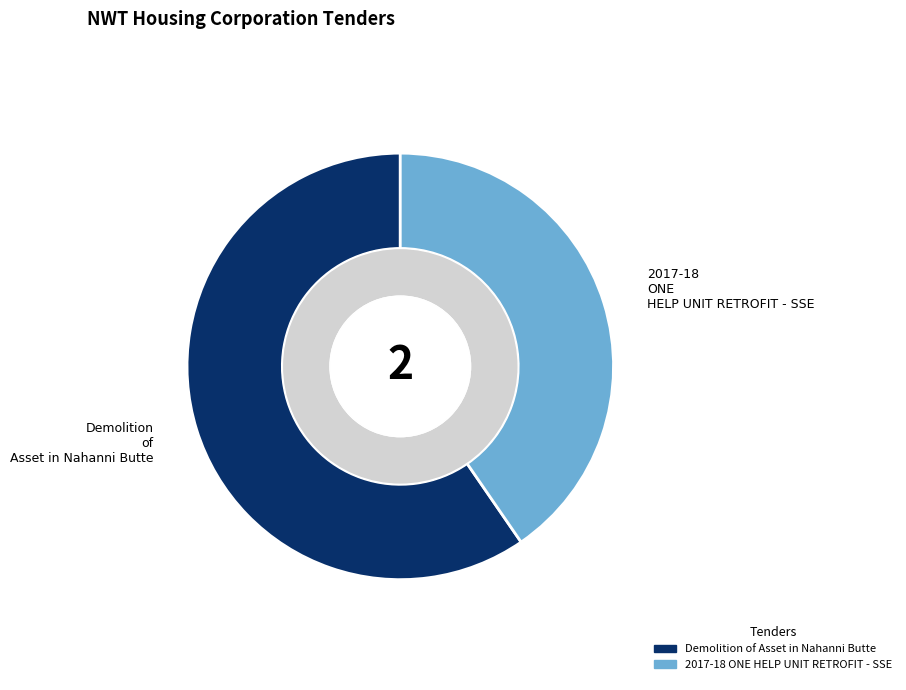

Does 2017-18 ONE HELP UNIT RETROFIT - SSE account for over 50% of the chart?

No